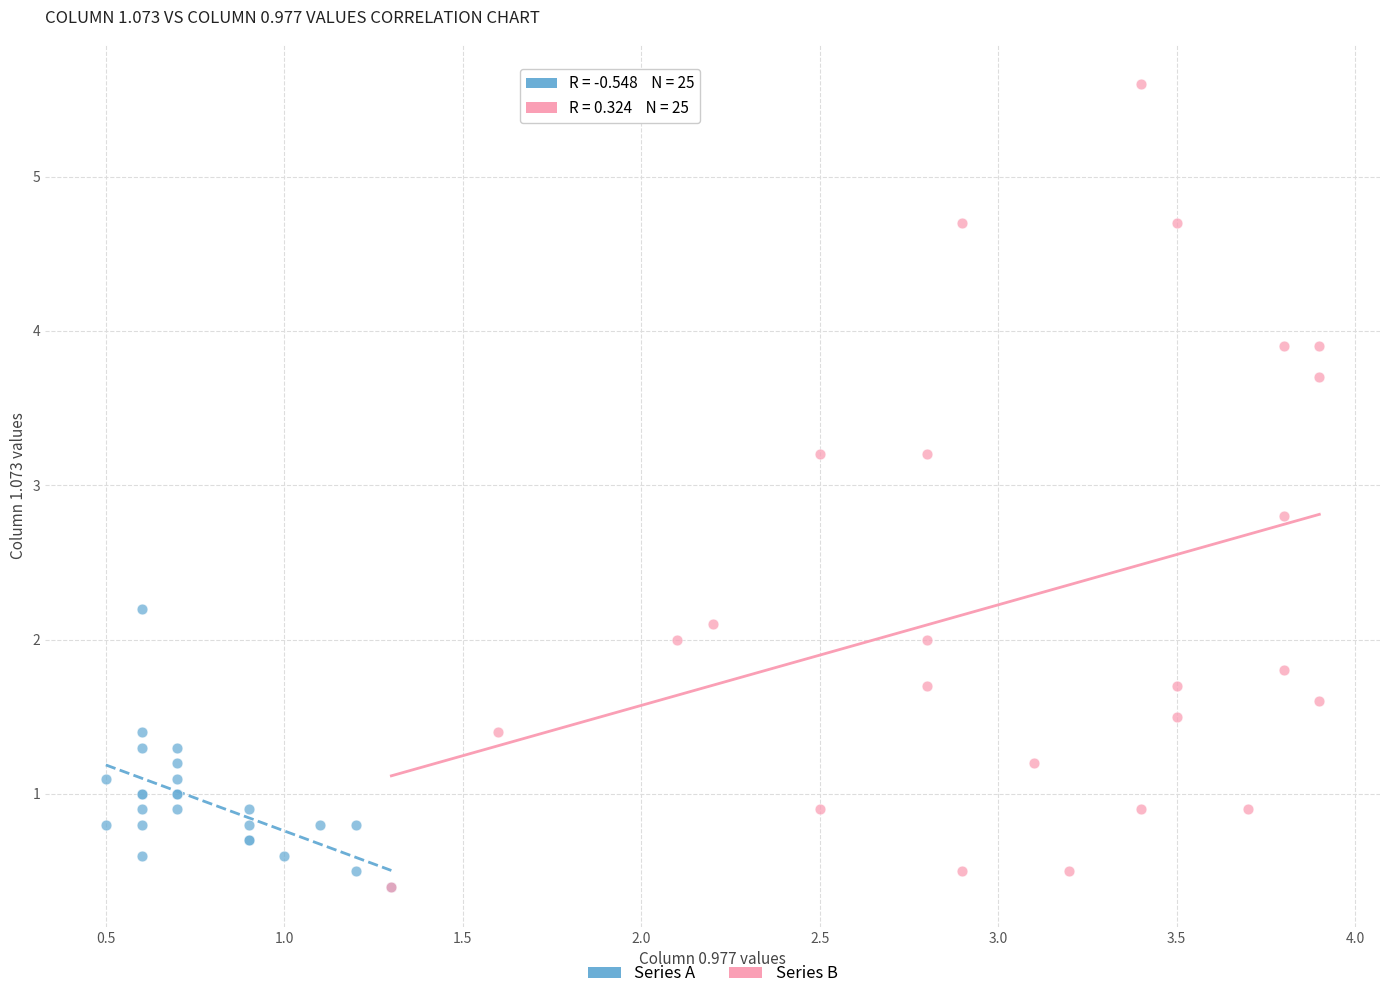

Which series contains the highest Y value?

Series B